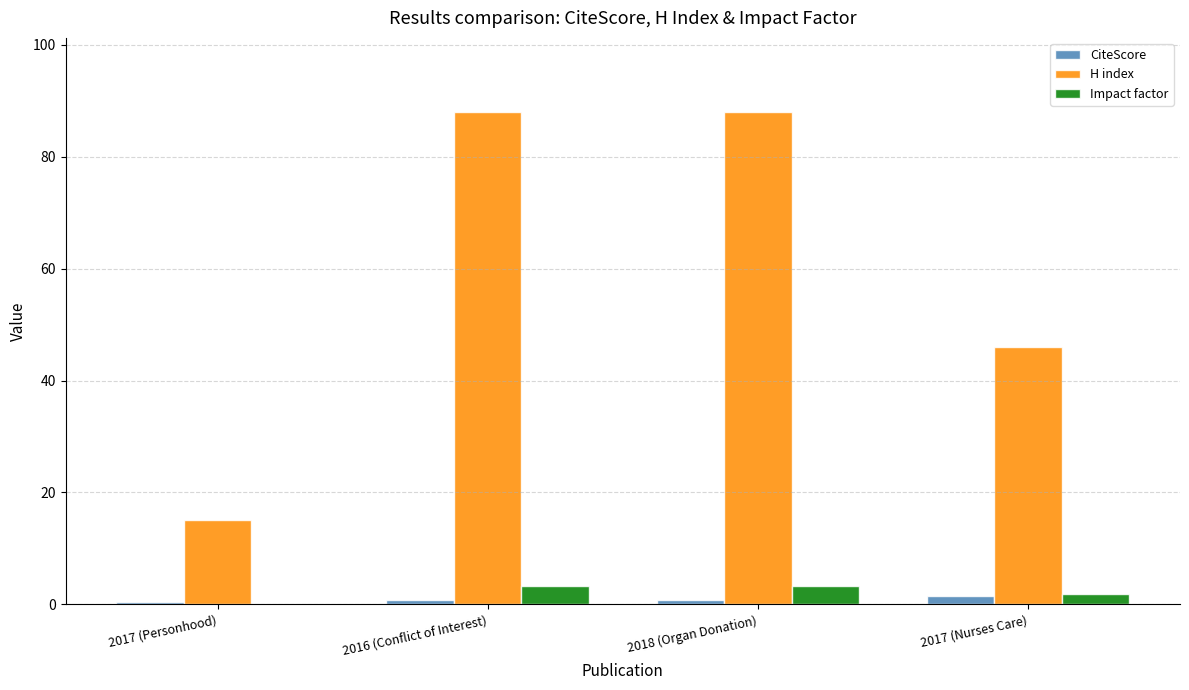

The CiteScore series shows 0.4 at 2017 (Personhood). True or false?

True